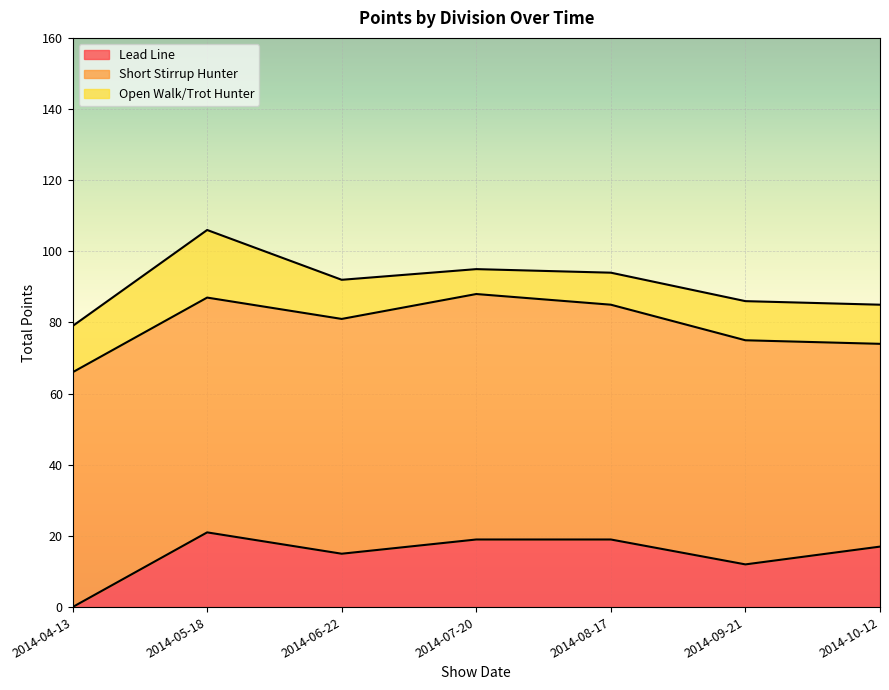

What position from the left is 2014-04-13?

1